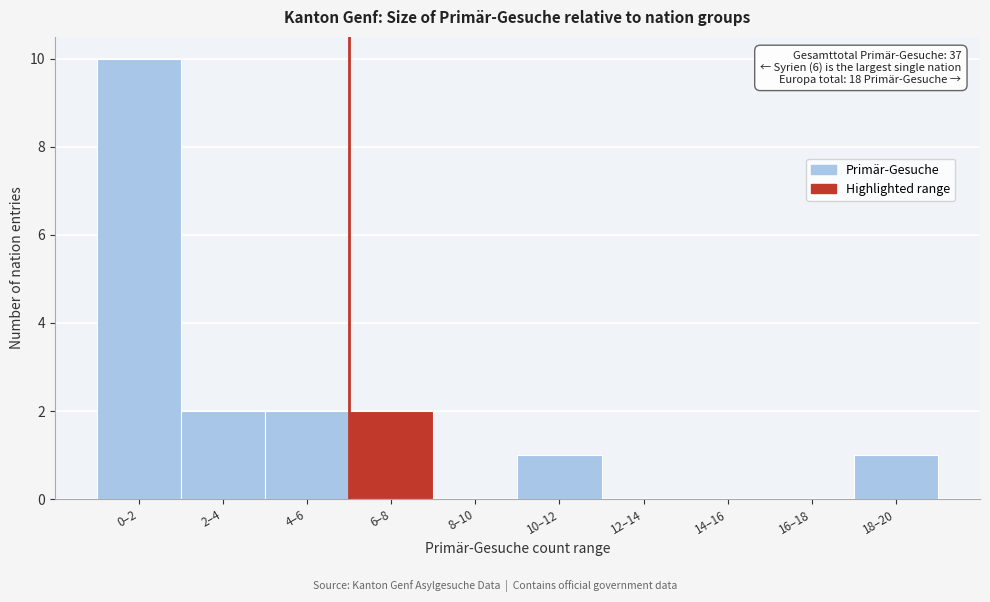

Reading left to right, list all the values displayed in this chart.

0–2=10	2–4=2	4–6=2	6–8=2	8–10=0	10–12=1	12–14=0	14–16=0	16–18=0	18–20=1